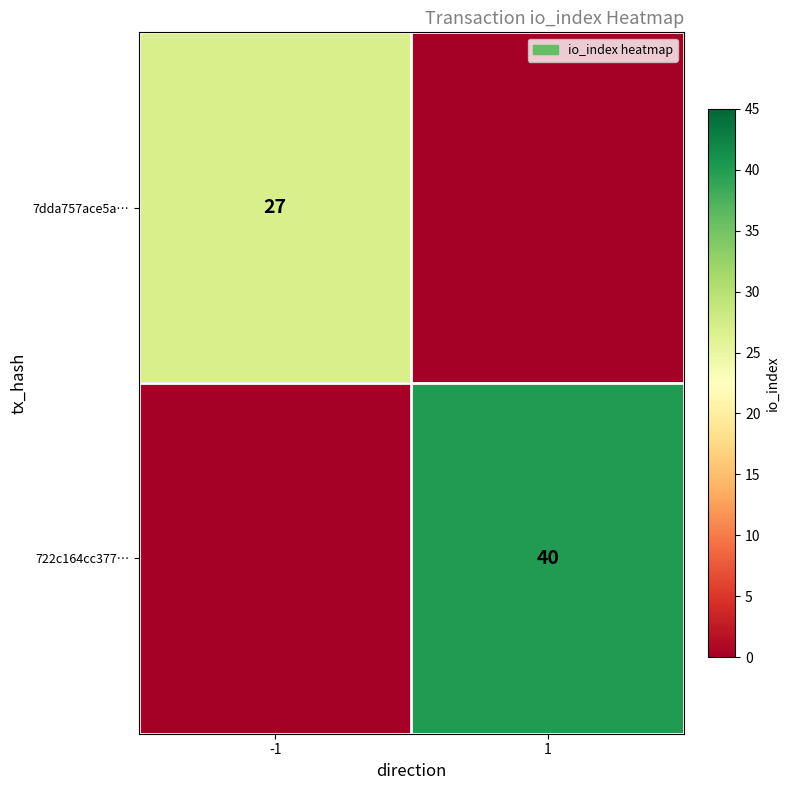

What is the difference between the highest and lowest values at -1?

27